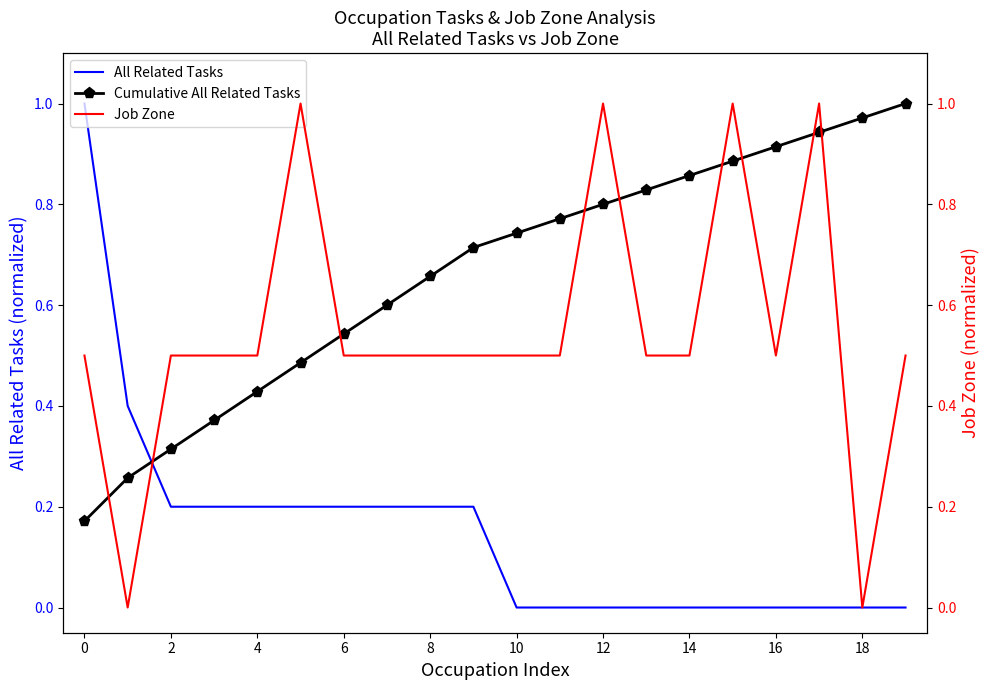

How many All Related Tasks values are between 0 and 1?

20